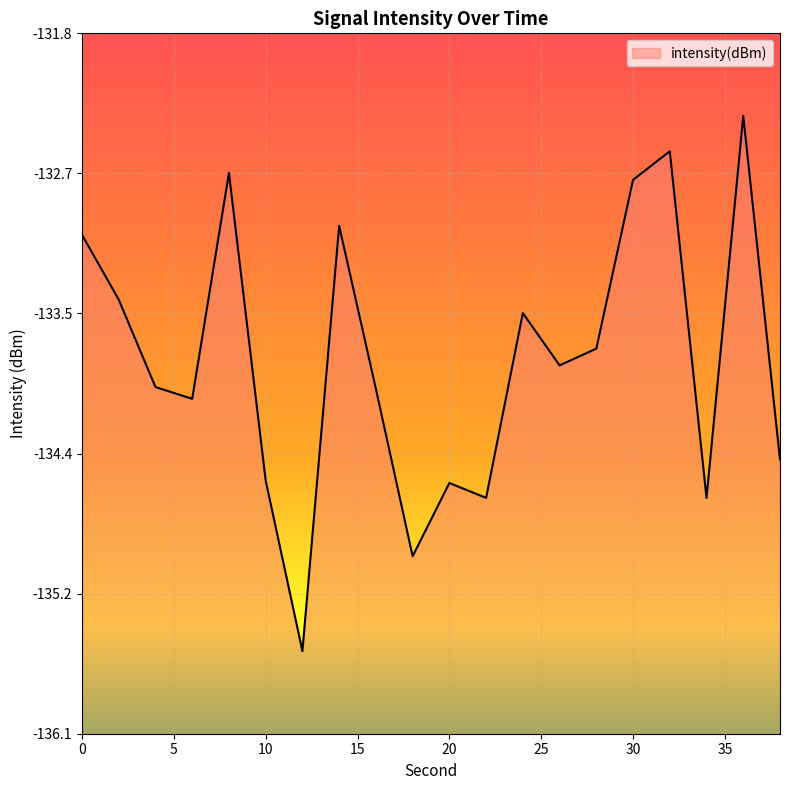

Which has a higher value, 6 or 30?

30